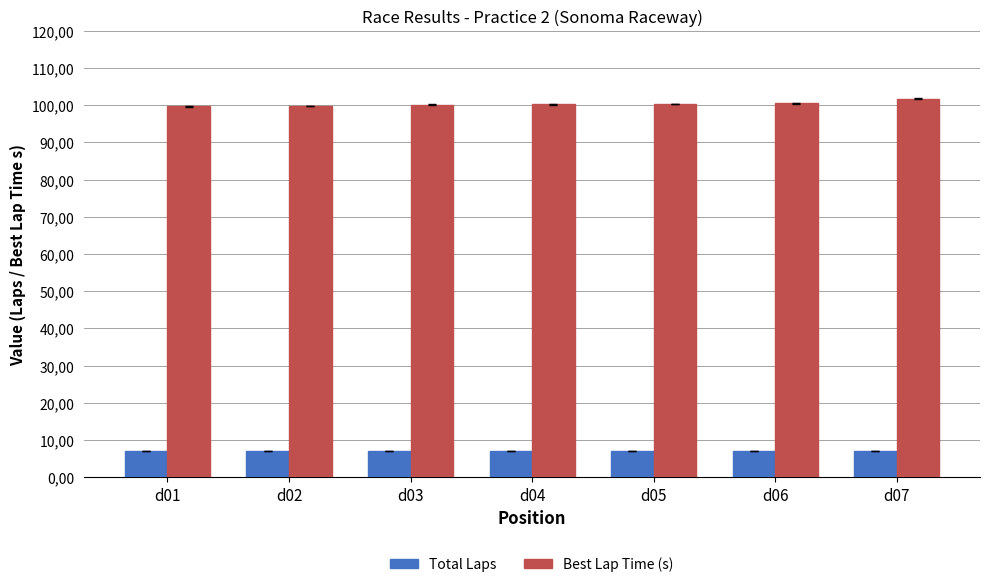

Which category has the lowest value across all series?

d01